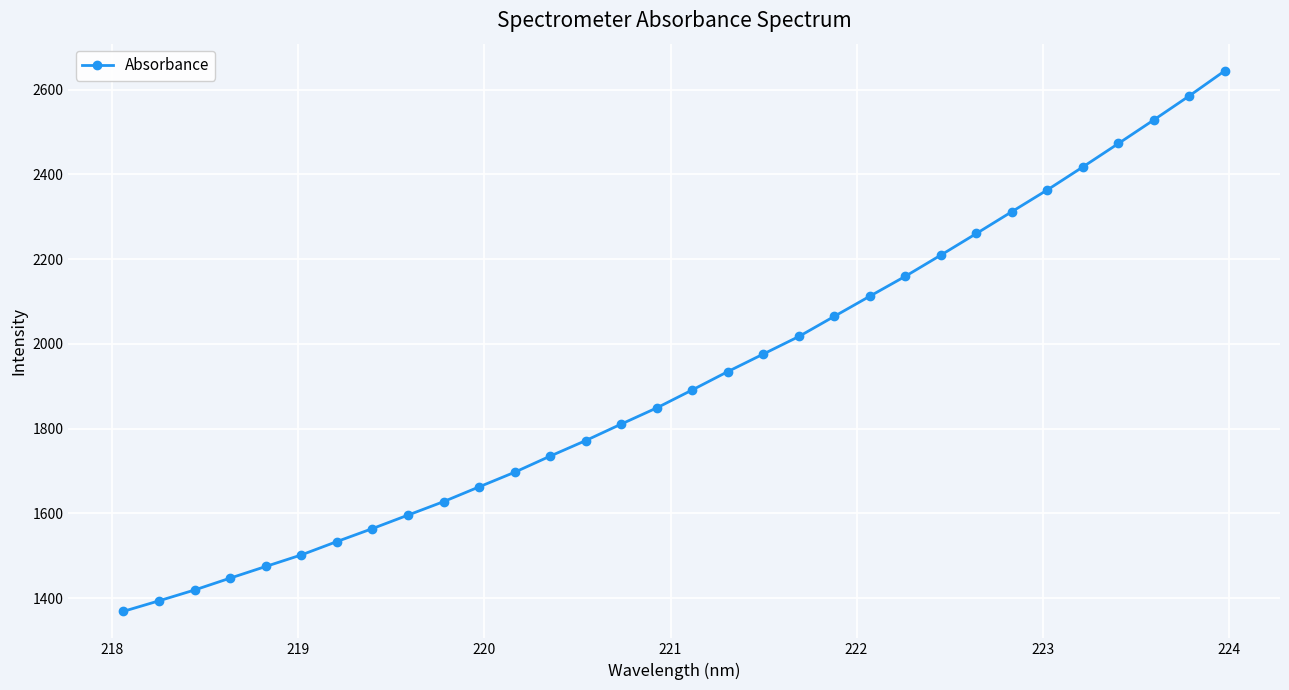

What is the value of the 21st point from the left?

2065.2